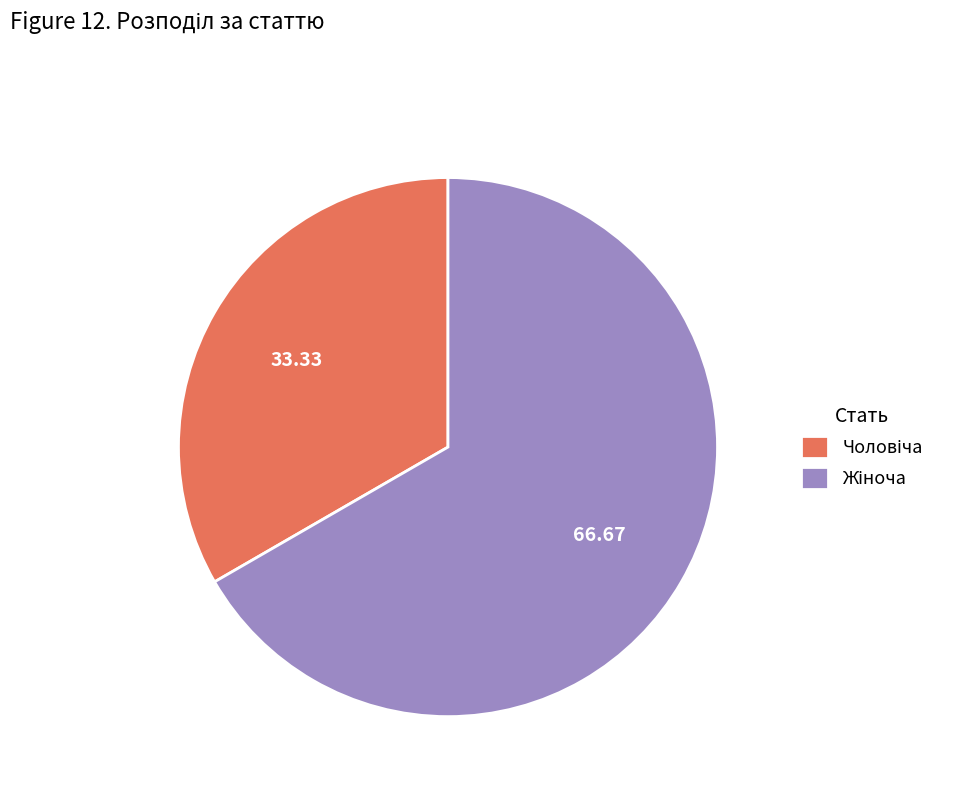

How many slices are in this pie chart?

2